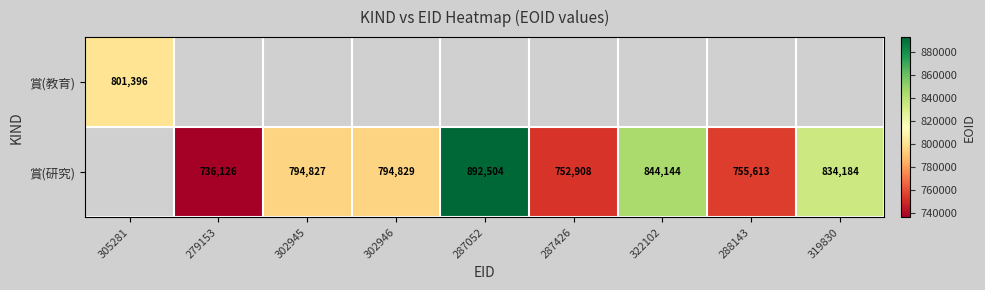

How many data points does each series have?

9